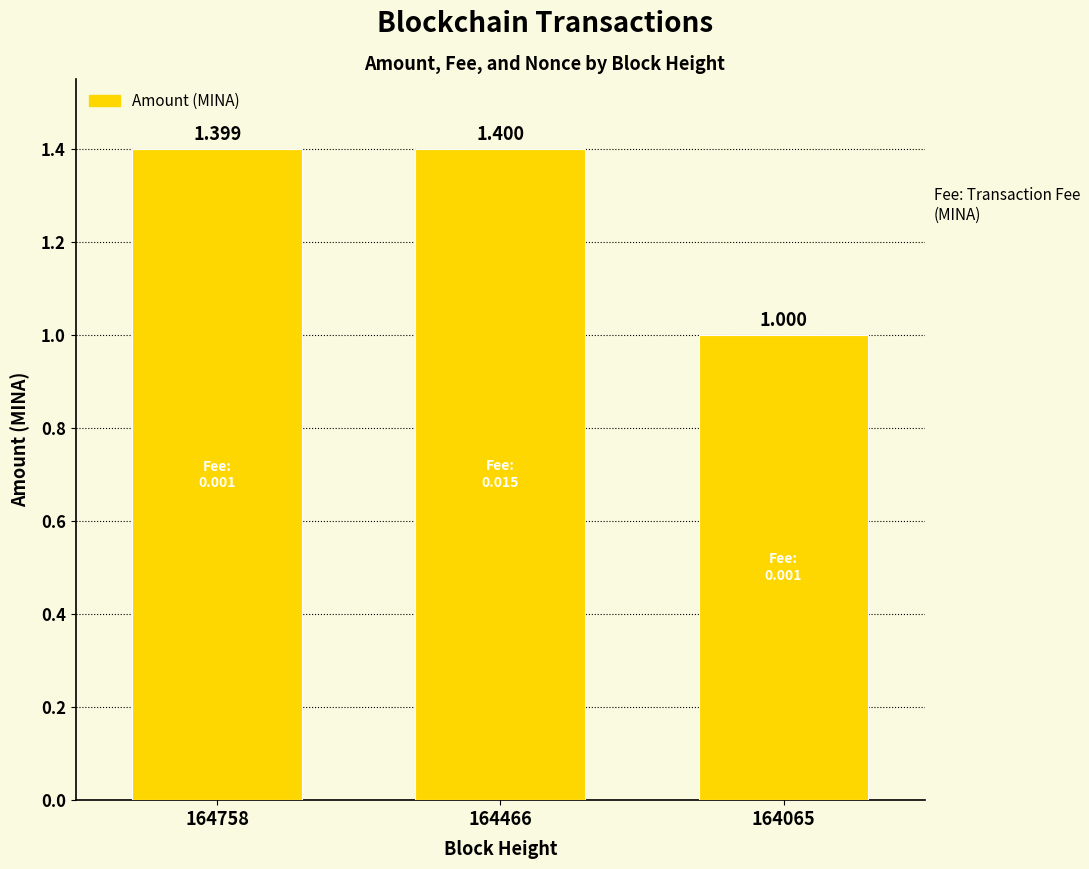

Between 164466 and 164758, which is larger?

164466